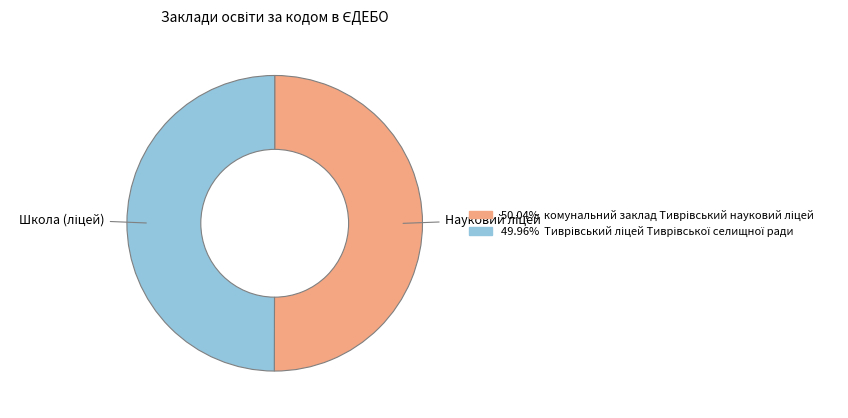

Does any single category account for the majority?

Yes